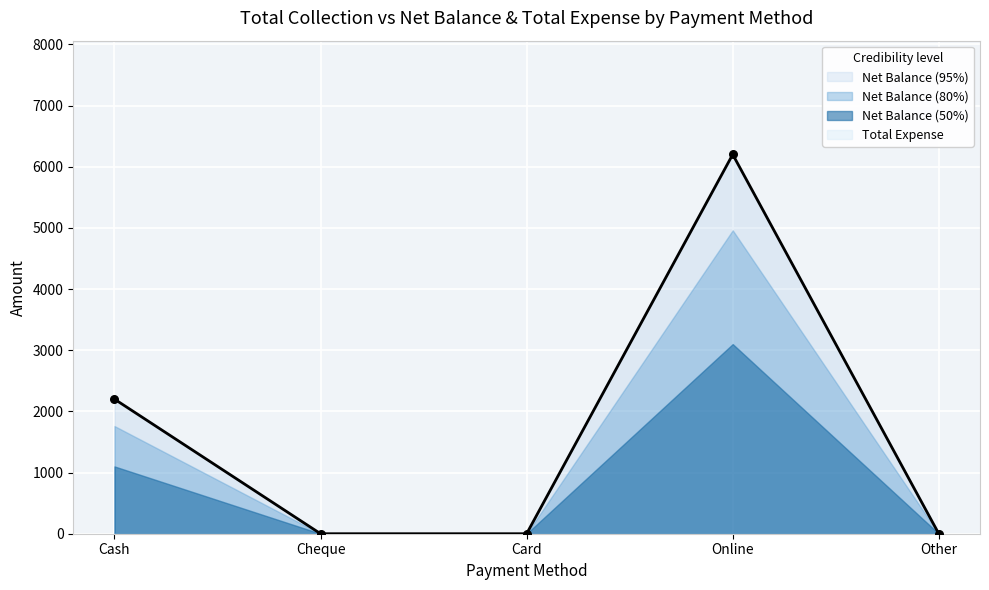

What is the change in value from Online to Other?

-6200